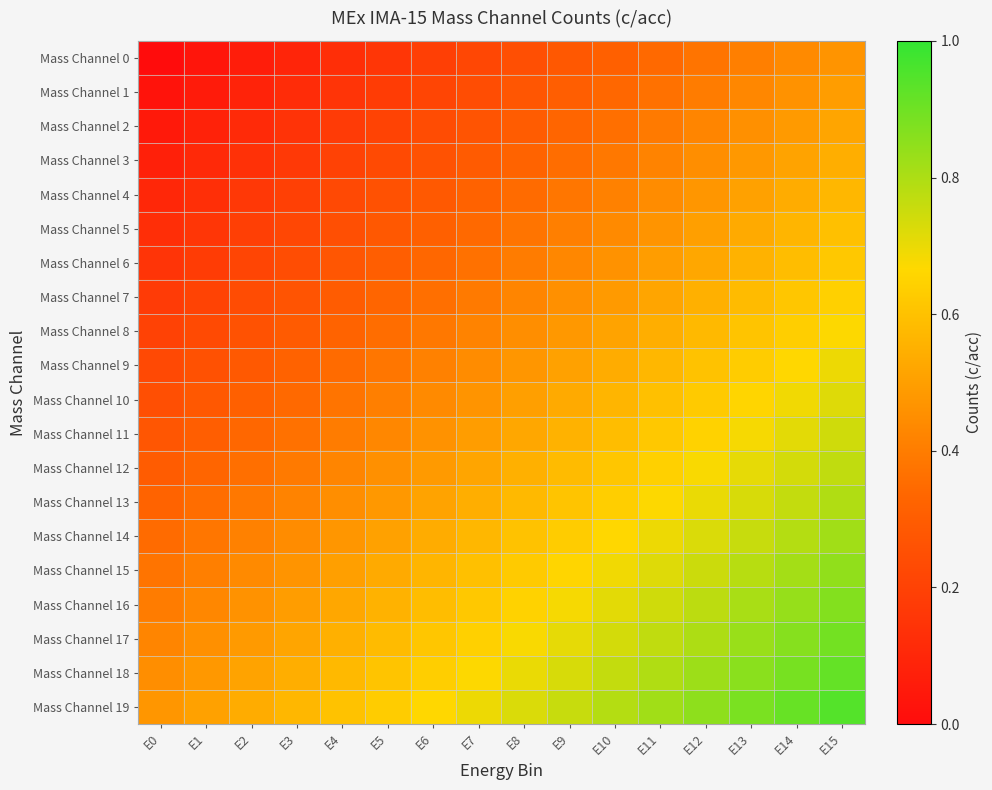

Reading right to left, extract all data points from this chart.

Mass Channel 0: E15=0.5	E14=0.4	E13=0.4	E12=0.4	E11=0.3	E10=0.3	E9=0.3	E8=0.2	E7=0.2	E6=0.2	E5=0.2	E4=0.1	E3=0.1	E2=0.1	E1=0.0	E0=0.0
Mass Channel 1: E15=0.5	E14=0.5	E13=0.4	E12=0.4	E11=0.4	E10=0.3	E9=0.3	E8=0.3	E7=0.2	E6=0.2	E5=0.2	E4=0.1	E3=0.1	E2=0.1	E1=0.1	E0=0.0
Mass Channel 2: E15=0.5	E14=0.5	E13=0.5	E12=0.4	E11=0.4	E10=0.4	E9=0.3	E8=0.3	E7=0.3	E6=0.2	E5=0.2	E4=0.2	E3=0.1	E2=0.1	E1=0.1	E0=0.1
Mass Channel 3: E15=0.5	E14=0.5	E13=0.5	E12=0.5	E11=0.4	E10=0.4	E9=0.4	E8=0.3	E7=0.3	E6=0.3	E5=0.2	E4=0.2	E3=0.2	E2=0.1	E1=0.1	E0=0.1
Mass Channel 4: E15=0.6	E14=0.5	E13=0.5	E12=0.5	E11=0.4	E10=0.4	E9=0.4	E8=0.3	E7=0.3	E6=0.3	E5=0.3	E4=0.2	E3=0.2	E2=0.2	E1=0.1	E0=0.1
Mass Channel 5: E15=0.6	E14=0.6	E13=0.5	E12=0.5	E11=0.5	E10=0.4	E9=0.4	E8=0.4	E7=0.3	E6=0.3	E5=0.3	E4=0.2	E3=0.2	E2=0.2	E1=0.2	E0=0.1
Mass Channel 6: E15=0.6	E14=0.6	E13=0.6	E12=0.5	E11=0.5	E10=0.5	E9=0.4	E8=0.4	E7=0.4	E6=0.3	E5=0.3	E4=0.3	E3=0.2	E2=0.2	E1=0.2	E0=0.1
Mass Channel 7: E15=0.6	E14=0.6	E13=0.6	E12=0.6	E11=0.5	E10=0.5	E9=0.5	E8=0.4	E7=0.4	E6=0.4	E5=0.3	E4=0.3	E3=0.3	E2=0.2	E1=0.2	E0=0.2
Mass Channel 8: E15=0.7	E14=0.6	E13=0.6	E12=0.6	E11=0.5	E10=0.5	E9=0.5	E8=0.5	E7=0.4	E6=0.4	E5=0.4	E4=0.3	E3=0.3	E2=0.3	E1=0.2	E0=0.2
Mass Channel 9: E15=0.7	E14=0.7	E13=0.6	E12=0.6	E11=0.6	E10=0.5	E9=0.5	E8=0.5	E7=0.4	E6=0.4	E5=0.4	E4=0.3	E3=0.3	E2=0.3	E1=0.3	E0=0.2
Mass Channel 10: E15=0.7	E14=0.7	E13=0.7	E12=0.6	E11=0.6	E10=0.6	E9=0.5	E8=0.5	E7=0.5	E6=0.4	E5=0.4	E4=0.4	E3=0.3	E2=0.3	E1=0.3	E0=0.2
Mass Channel 11: E15=0.7	E14=0.7	E13=0.7	E12=0.7	E11=0.6	E10=0.6	E9=0.6	E8=0.5	E7=0.5	E6=0.5	E5=0.4	E4=0.4	E3=0.4	E2=0.3	E1=0.3	E0=0.3
Mass Channel 12: E15=0.8	E14=0.7	E13=0.7	E12=0.7	E11=0.6	E10=0.6	E9=0.6	E8=0.6	E7=0.5	E6=0.5	E5=0.5	E4=0.4	E3=0.4	E2=0.4	E1=0.3	E0=0.3
Mass Channel 13: E15=0.8	E14=0.8	E13=0.7	E12=0.7	E11=0.7	E10=0.6	E9=0.6	E8=0.6	E7=0.5	E6=0.5	E5=0.5	E4=0.5	E3=0.4	E2=0.4	E1=0.4	E0=0.3
Mass Channel 14: E15=0.8	E14=0.8	E13=0.8	E12=0.7	E11=0.7	E10=0.7	E9=0.6	E8=0.6	E7=0.6	E6=0.5	E5=0.5	E4=0.5	E3=0.4	E2=0.4	E1=0.4	E0=0.3
Mass Channel 15: E15=0.8	E14=0.8	E13=0.8	E12=0.8	E11=0.7	E10=0.7	E9=0.7	E8=0.6	E7=0.6	E6=0.6	E5=0.5	E4=0.5	E3=0.5	E2=0.4	E1=0.4	E0=0.4
Mass Channel 16: E15=0.9	E14=0.8	E13=0.8	E12=0.8	E11=0.7	E10=0.7	E9=0.7	E8=0.7	E7=0.6	E6=0.6	E5=0.6	E4=0.5	E3=0.5	E2=0.5	E1=0.4	E0=0.4
Mass Channel 17: E15=0.9	E14=0.9	E13=0.8	E12=0.8	E11=0.8	E10=0.7	E9=0.7	E8=0.7	E7=0.6	E6=0.6	E5=0.6	E4=0.6	E3=0.5	E2=0.5	E1=0.5	E0=0.4
Mass Channel 18: E15=0.9	E14=0.9	E13=0.9	E12=0.8	E11=0.8	E10=0.8	E9=0.7	E8=0.7	E7=0.7	E6=0.6	E5=0.6	E4=0.6	E3=0.5	E2=0.5	E1=0.5	E0=0.5
Mass Channel 19: E15=0.9	E14=0.9	E13=0.9	E12=0.8	E11=0.8	E10=0.8	E9=0.8	E8=0.7	E7=0.7	E6=0.7	E5=0.6	E4=0.6	E3=0.6	E2=0.5	E1=0.5	E0=0.5